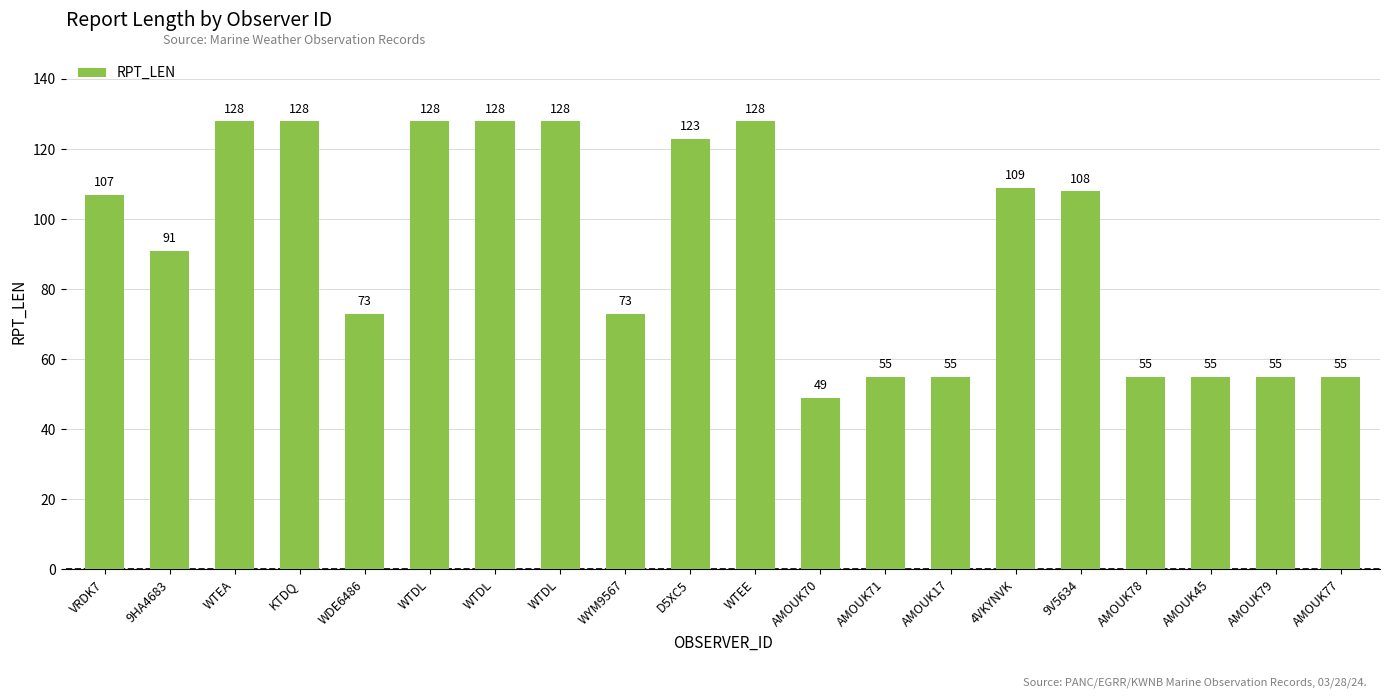

The value at WTDL is 128. True or false?

True